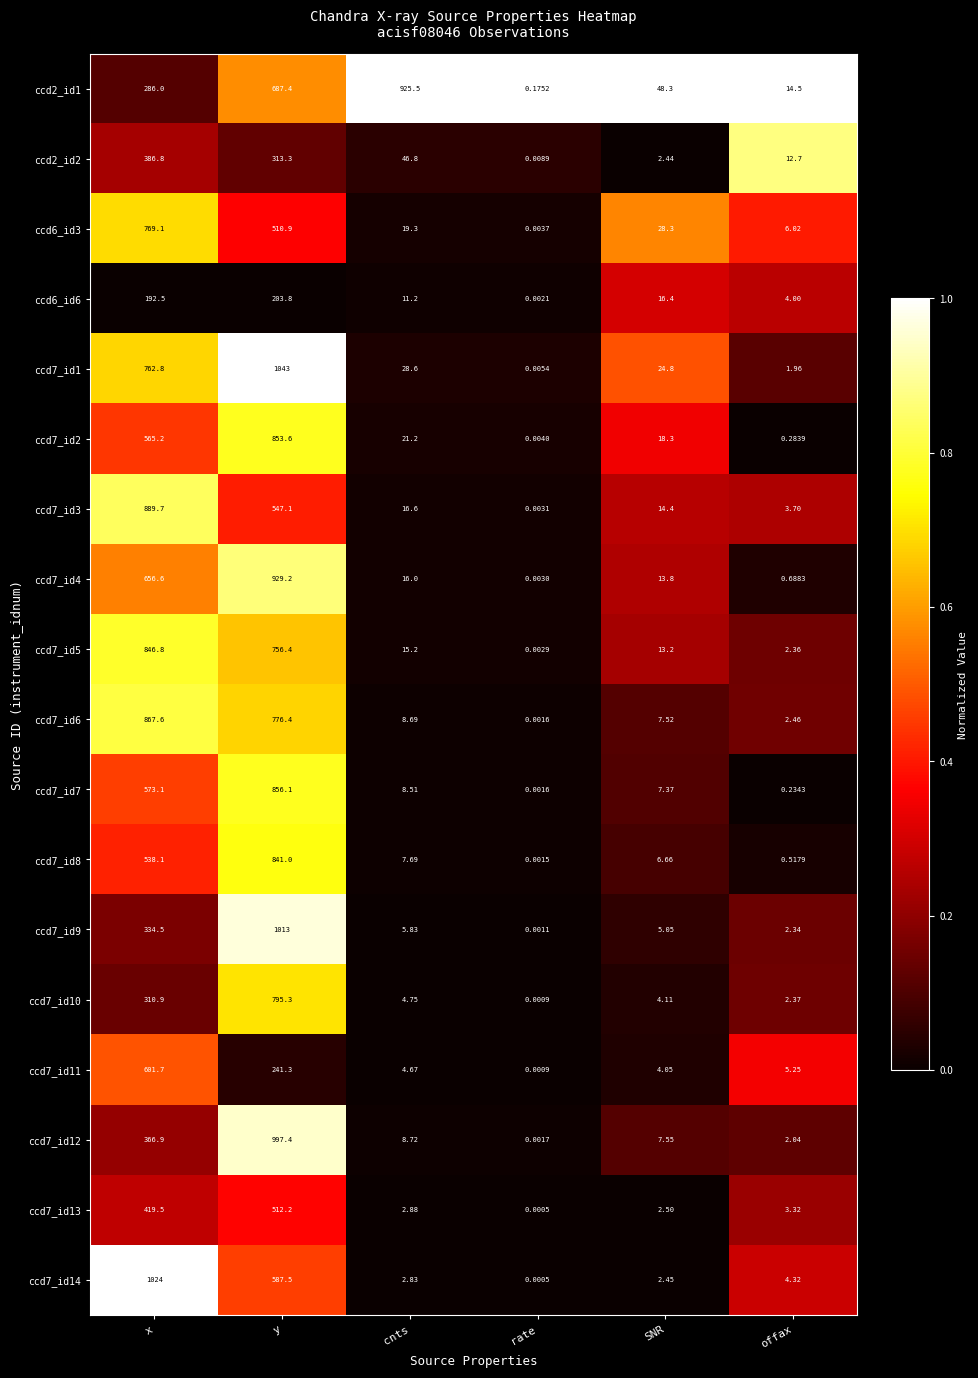

At which label does ccd7_id11 first exceed 5?

x